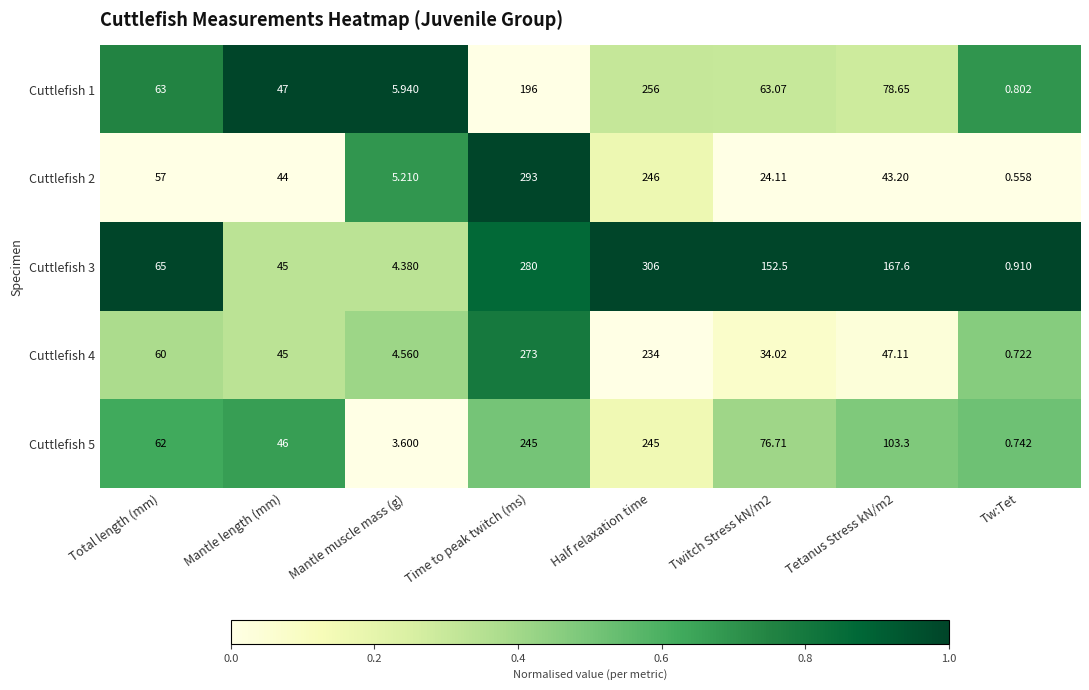

Which series has the largest total across all categories?

Cuttlefish 3